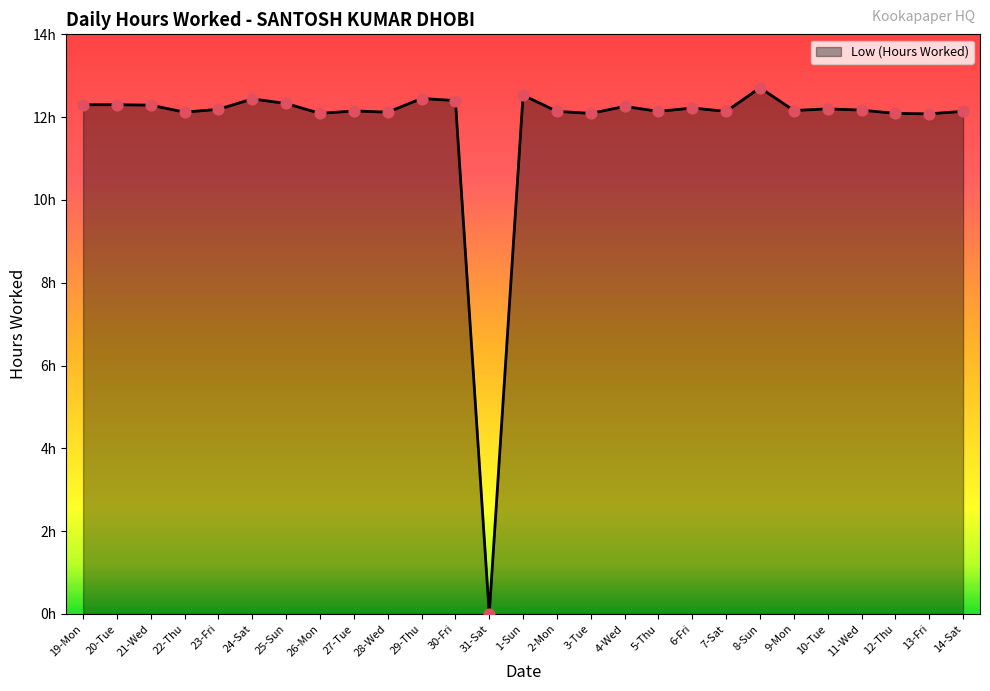

Between 14-Sat and 22-Thu, which is larger?

14-Sat